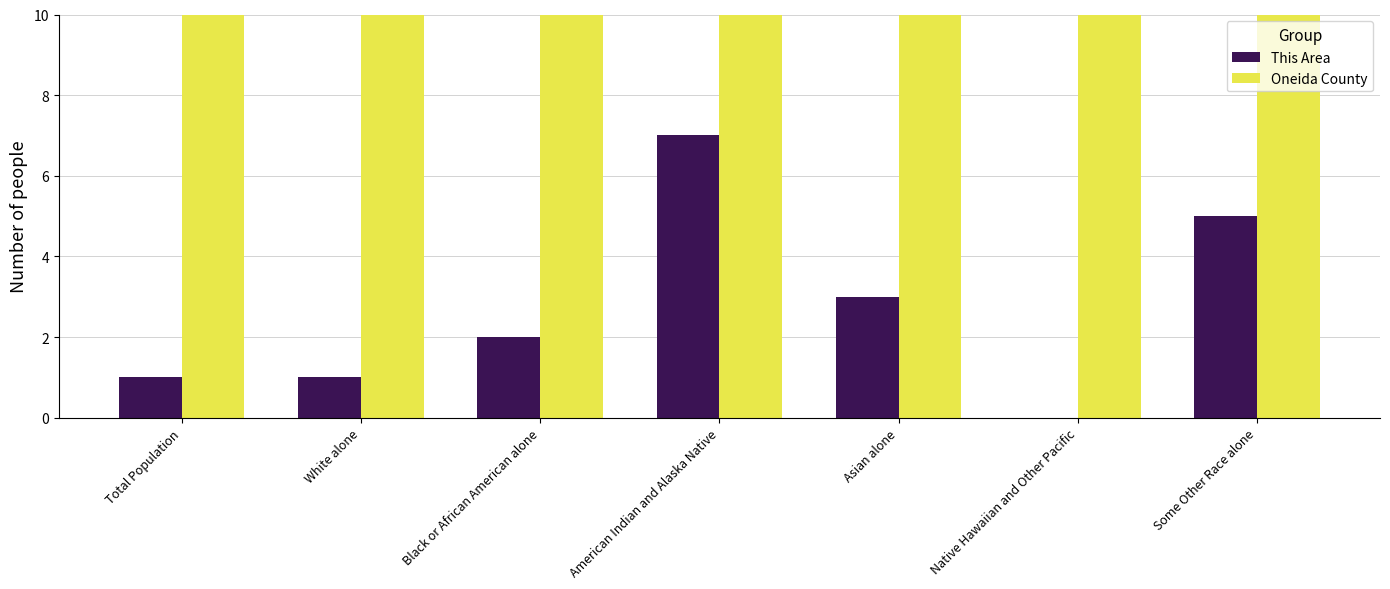

Rank the series by their average value, from highest to lowest.

Oneida County, This Area